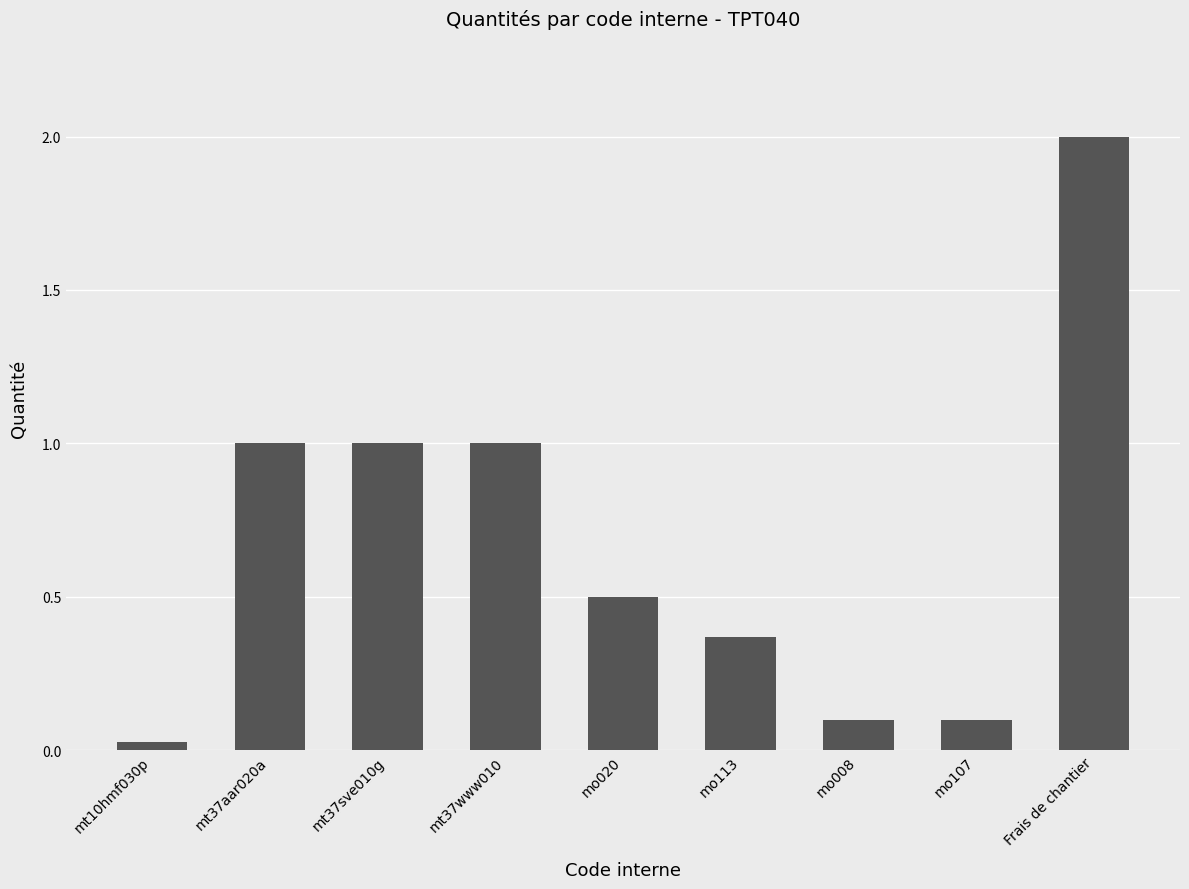

Between mo107 and Frais de chantier, which is larger?

Frais de chantier